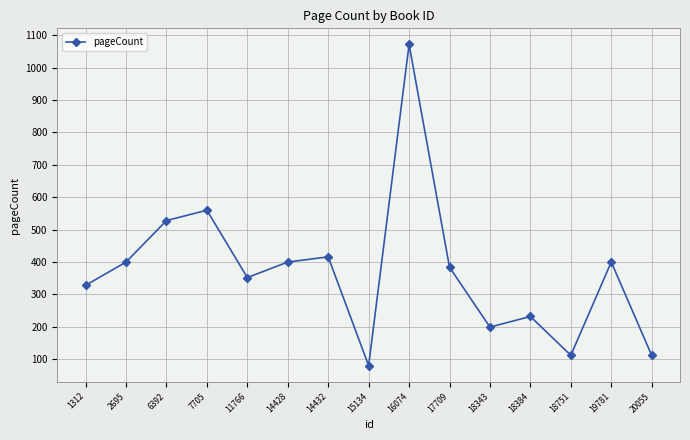

How many interior local valleys (lower than both neighbors) does the data have?

4